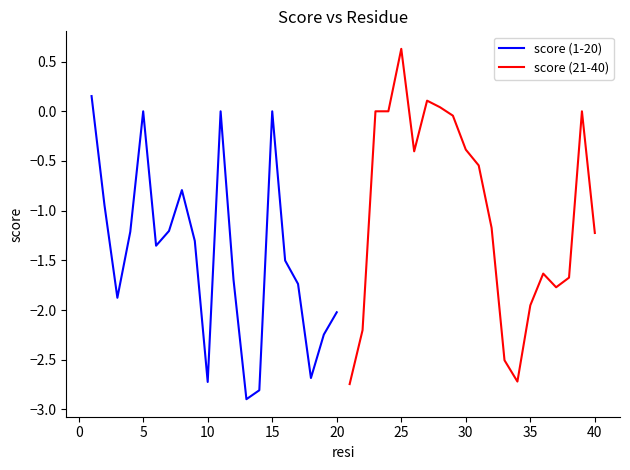

What is the minimum value for score (1-20)?

-2.9